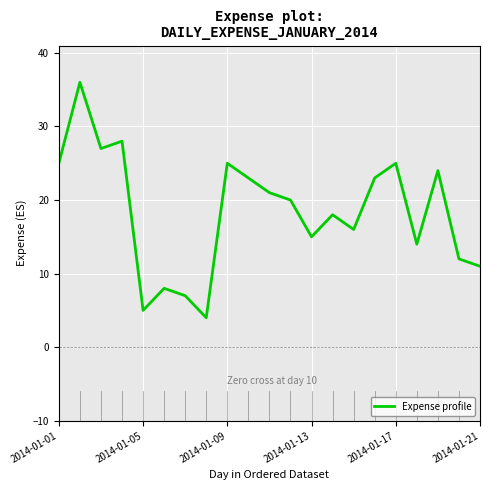

What is the smallest value displayed?

4